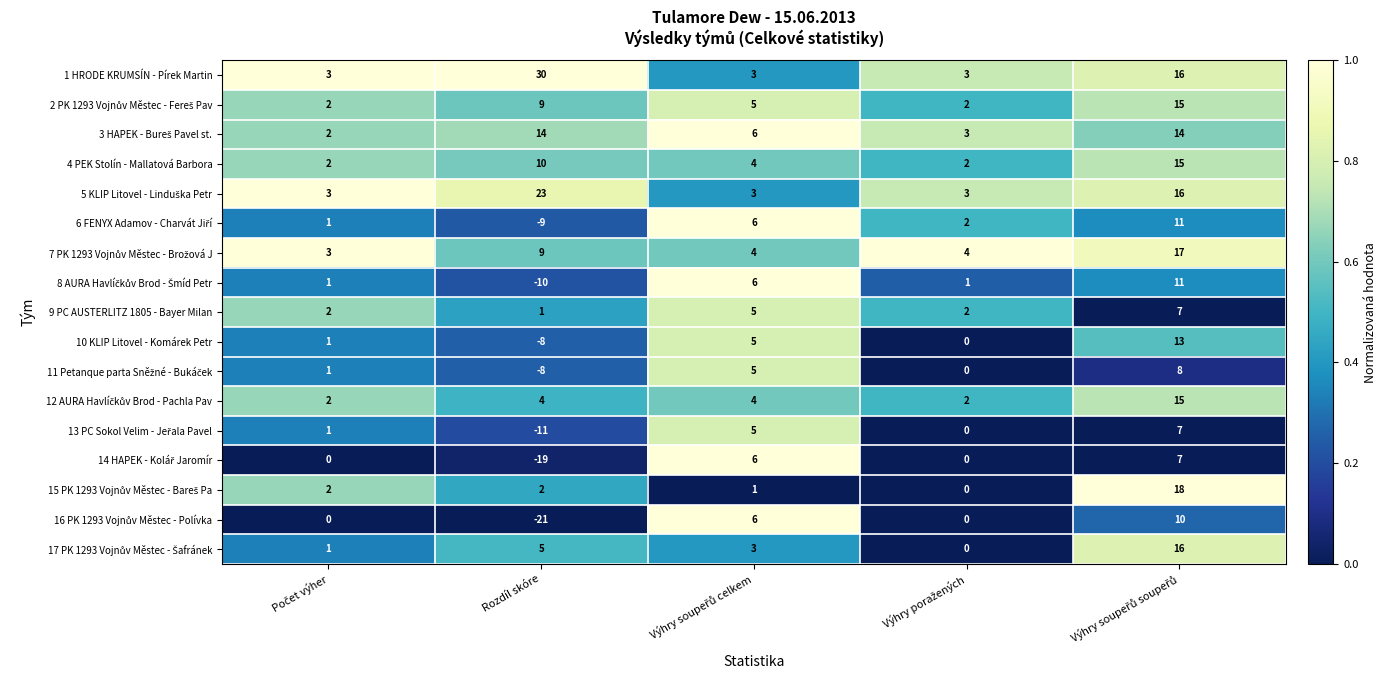

What is the minimum value shown in the chart?

-21